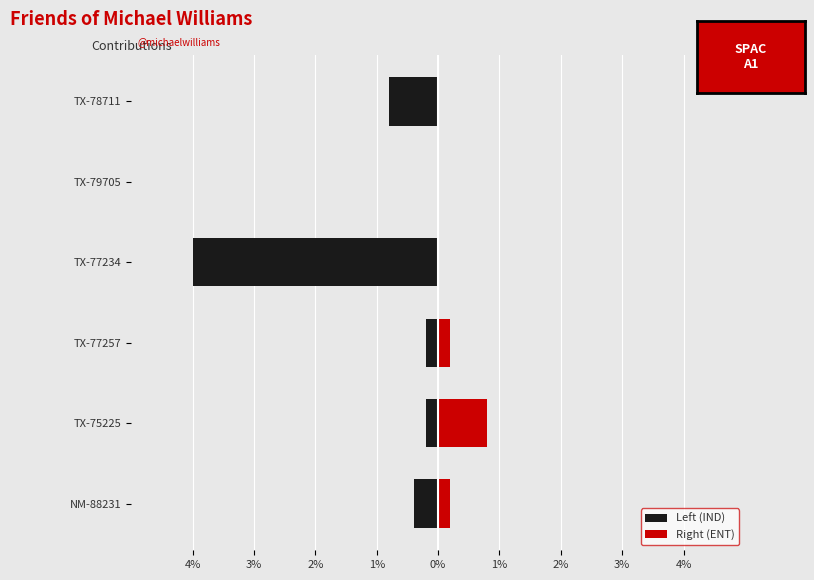

What is the difference between the maximum and minimum values in the Right (ENT) series?

0.8